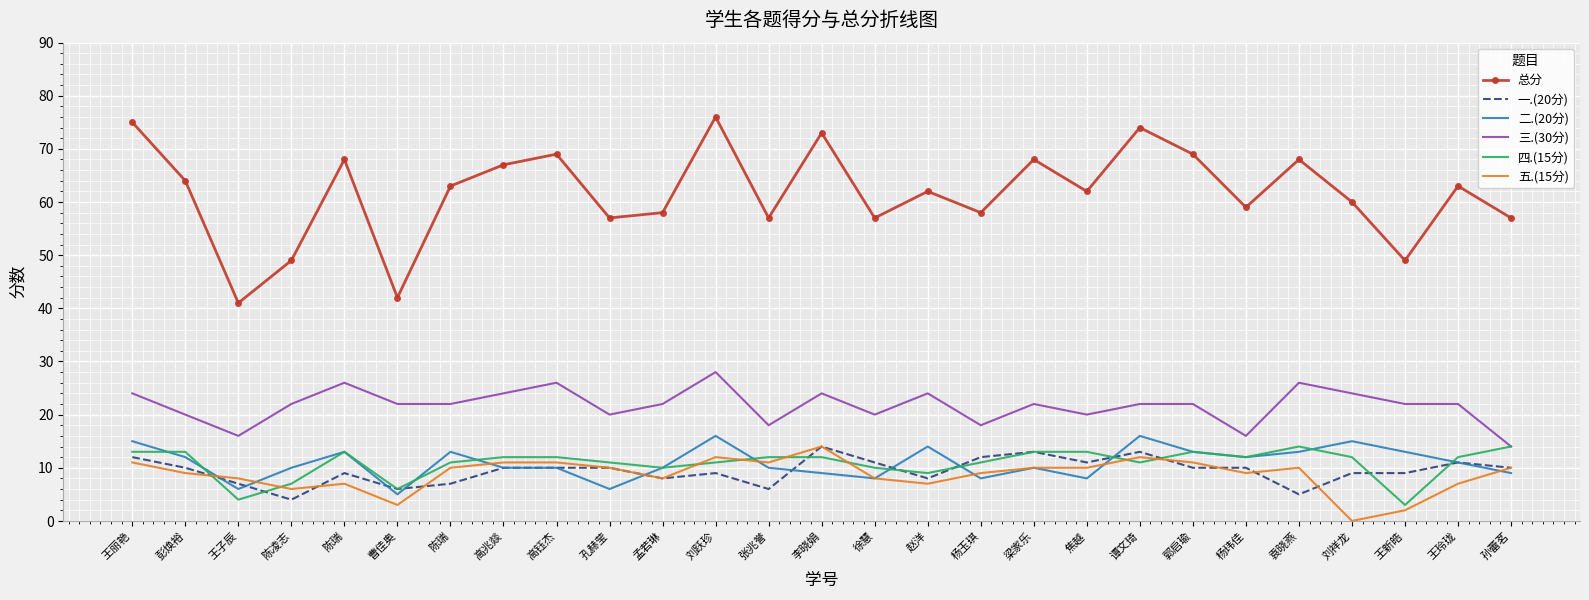

What are all the series names shown in the legend?

总分, 一.(20分), 二.(20分), 三.(30分), 四.(15分), 五.(15分)